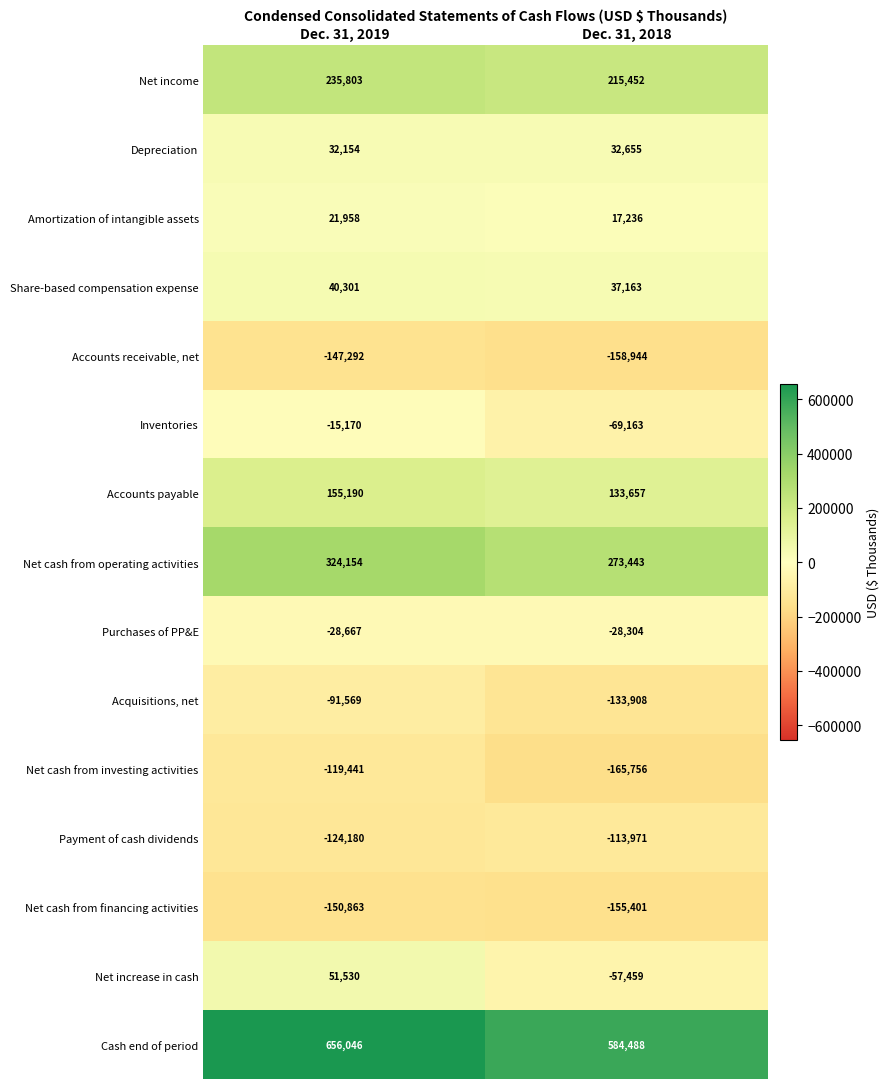

Is the value of Share-based compensation expense at Dec. 31, 2018 greater than the value of Net cash from operating activities at Dec. 31, 2019?

No